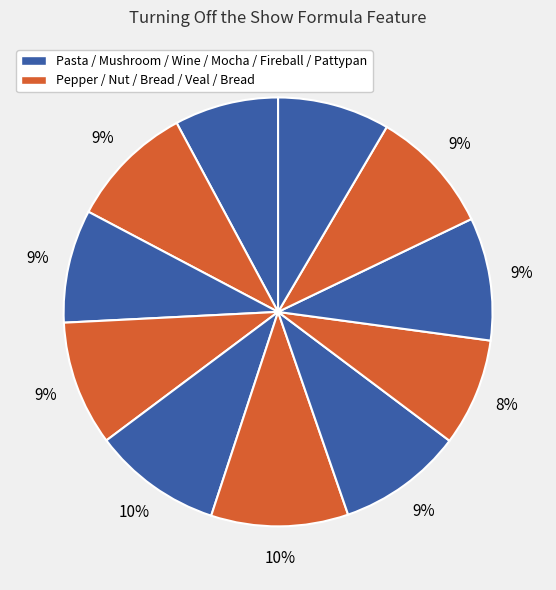

How many segments does this pie chart have?

11